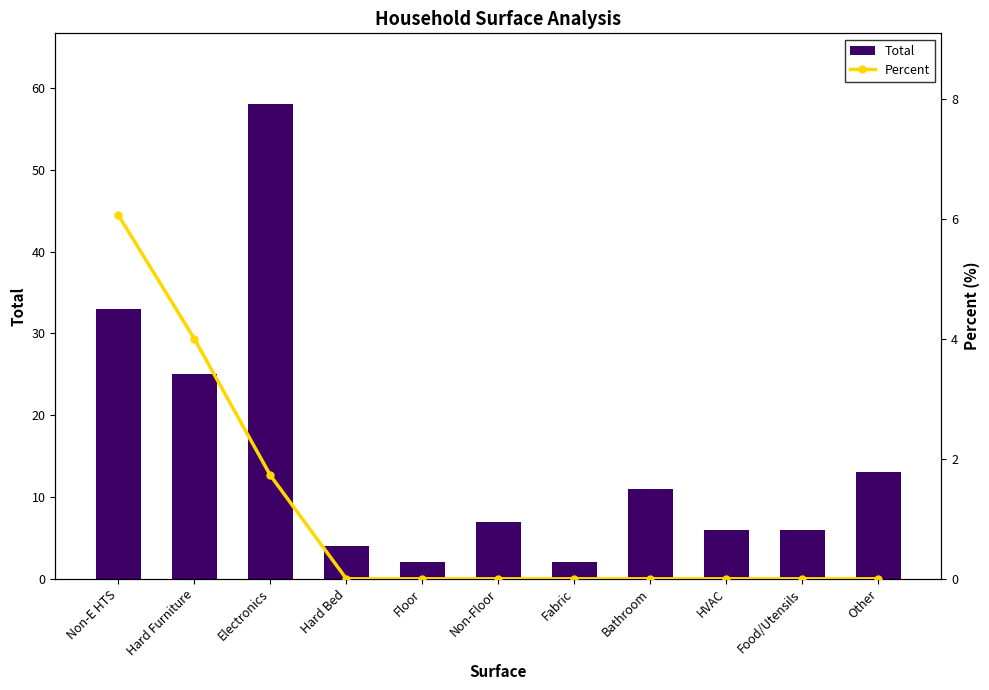

What position from the left is Food/Utensils?

10